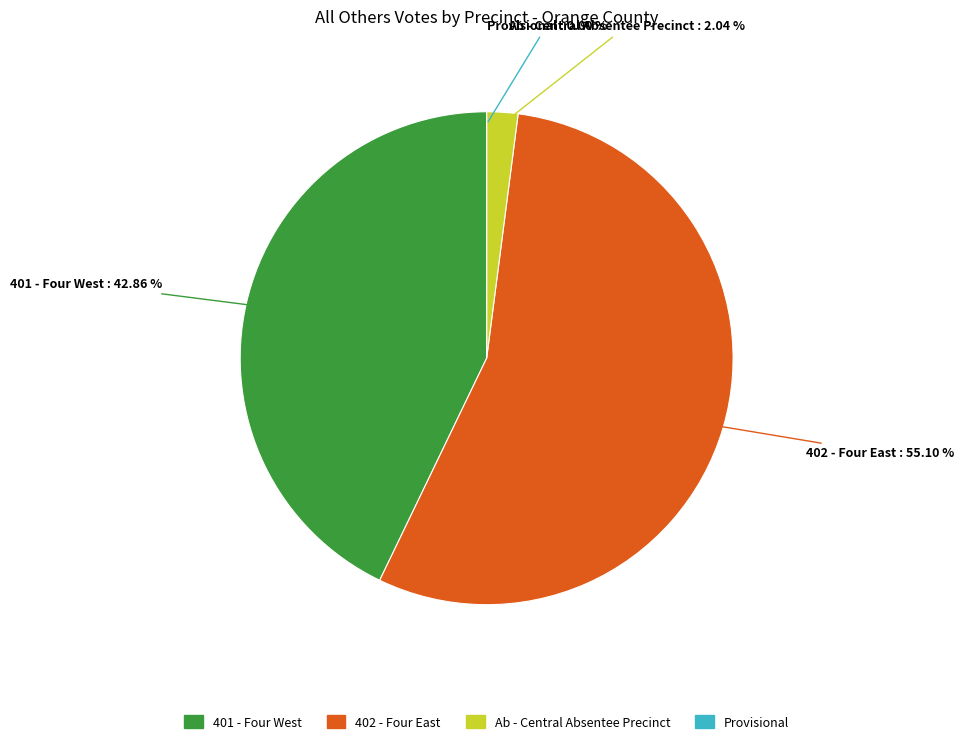

Which category has the smallest portion of the pie?

Provisional